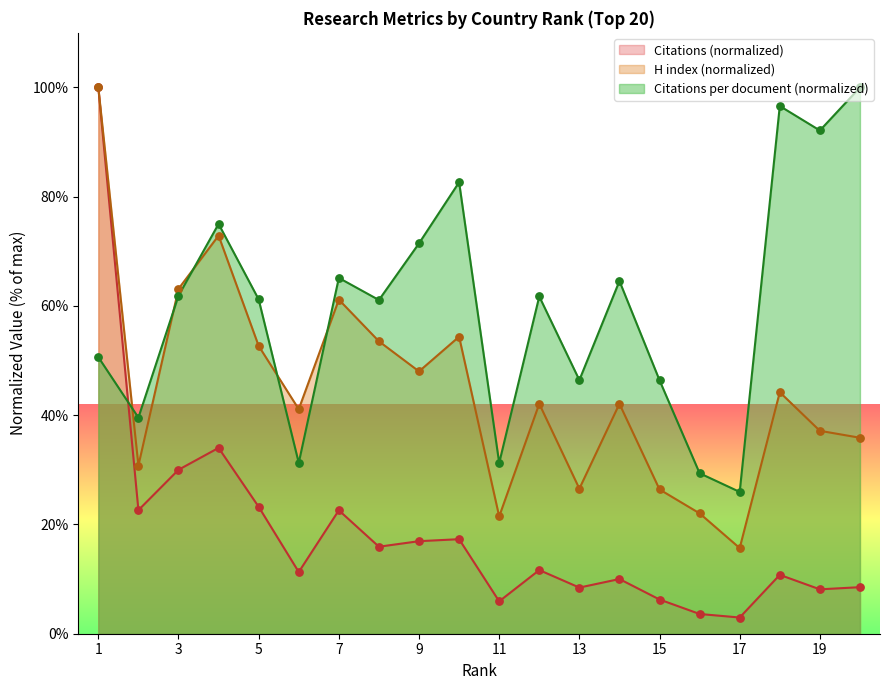

What are all the series names shown in the legend?

Citations (normalized), H index (normalized), Citations per document (normalized)